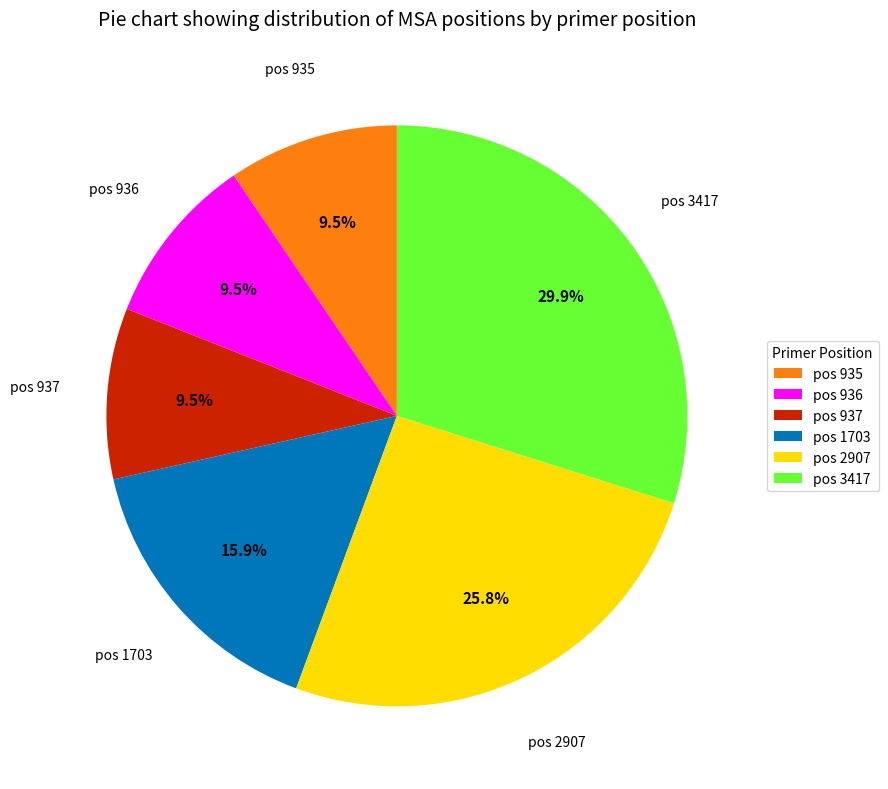

Between pos 3417 and pos 936, which is larger?

pos 3417